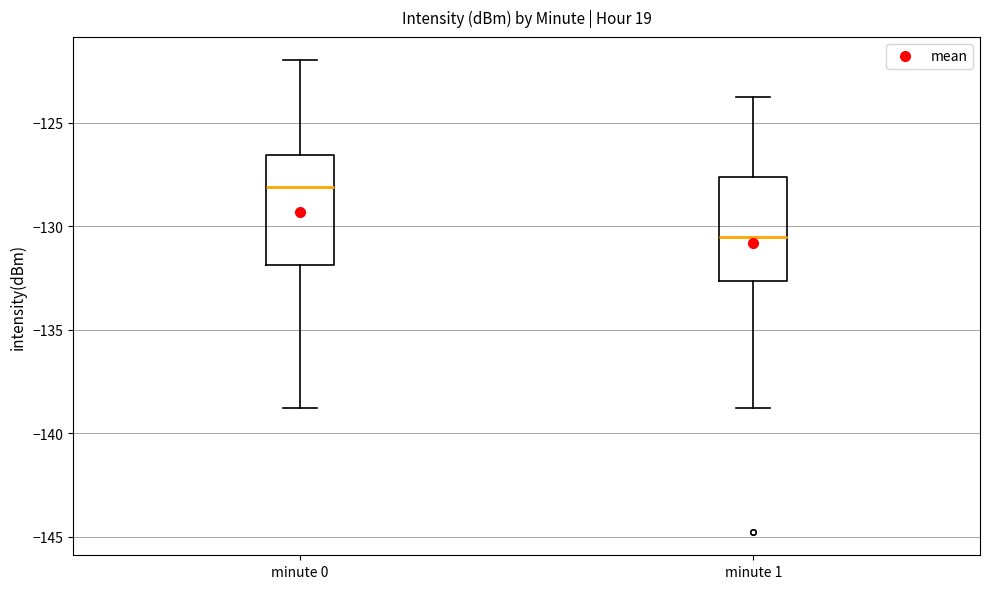

Where does the upper whisker of the box for minute 1 end on the y-axis? The values are not printed on the chart, so give them approximately, as read against the axis.

-124.0